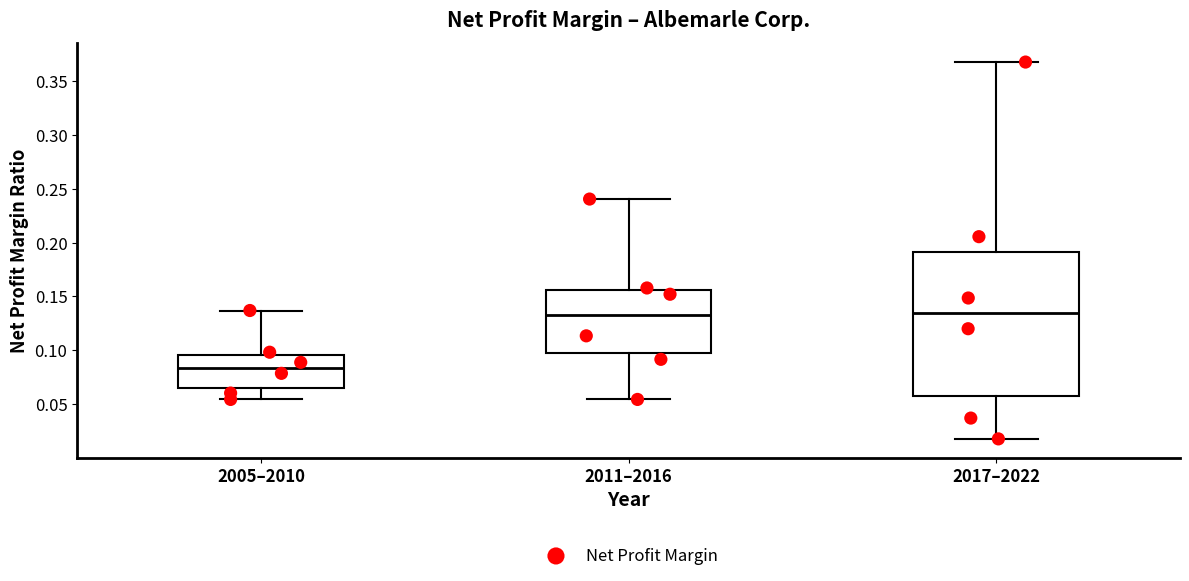

Reading left to right, transcribe this box plot: for each box, give where its median line is, the range the box spans, and where its two whiskers end, as read against the y-axis. The values are not printed on the chart, so give them approximately, as read against the axis.

2005–2010: median 0.085, box 0.065 to 0.095, whiskers 0.055 to 0.135
2011–2016: median 0.135, box 0.095 to 0.155, whiskers 0.055 to 0.240
2017–2022: median 0.135, box 0.060 to 0.190, whiskers 0.020 to 0.370